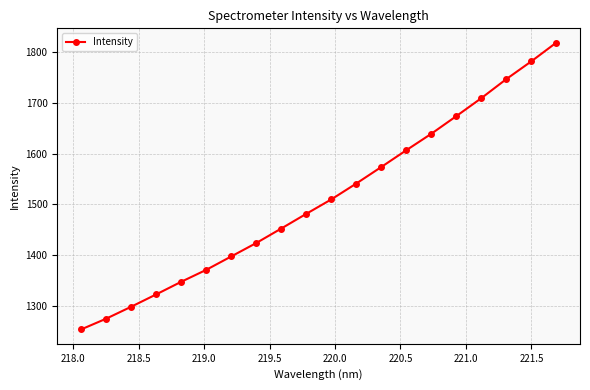

What is the sum of all values?

30227.3